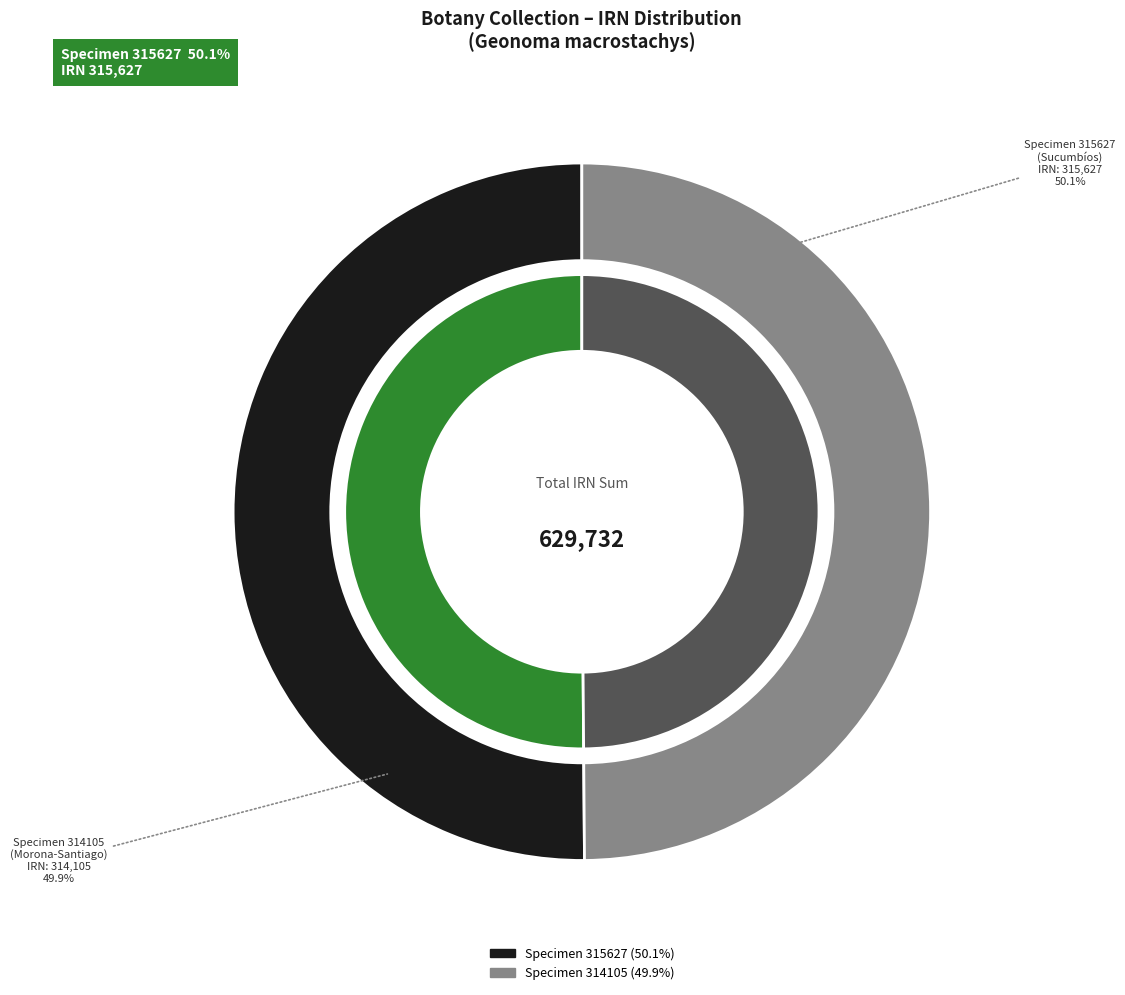

Does 753f12f7-bc30-410c-b6ba-5aa50a4b4803 represent more than half of the total?

Yes